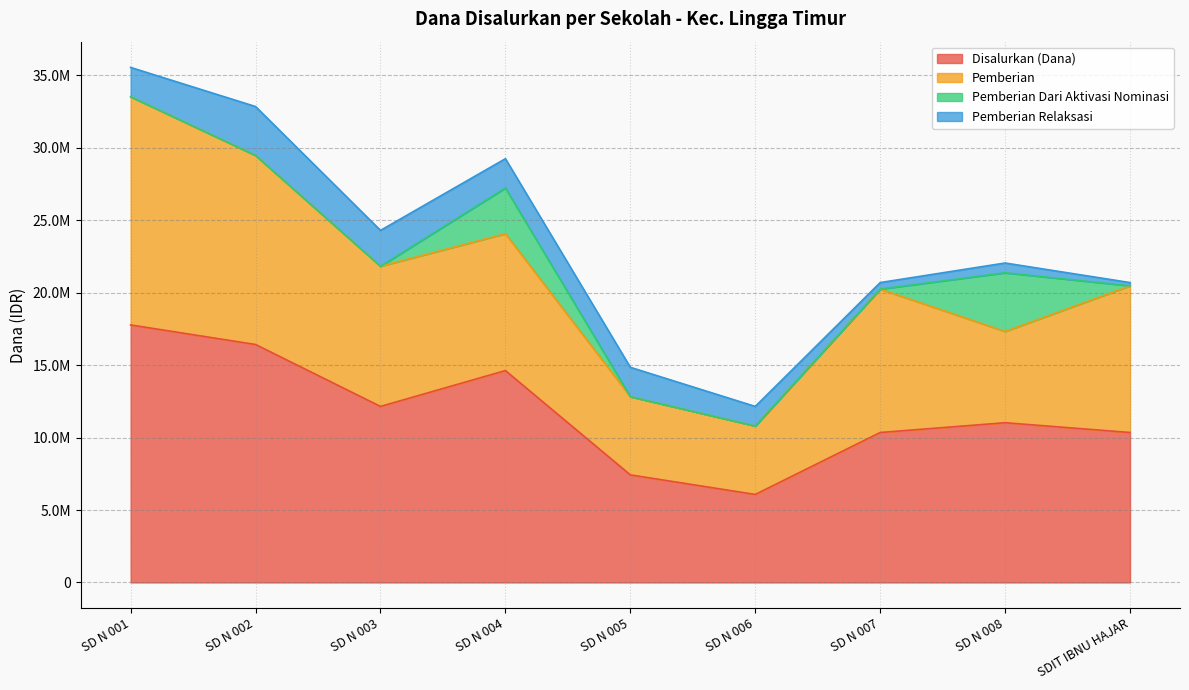

What is the total value across all series at SD N 004?

29250038